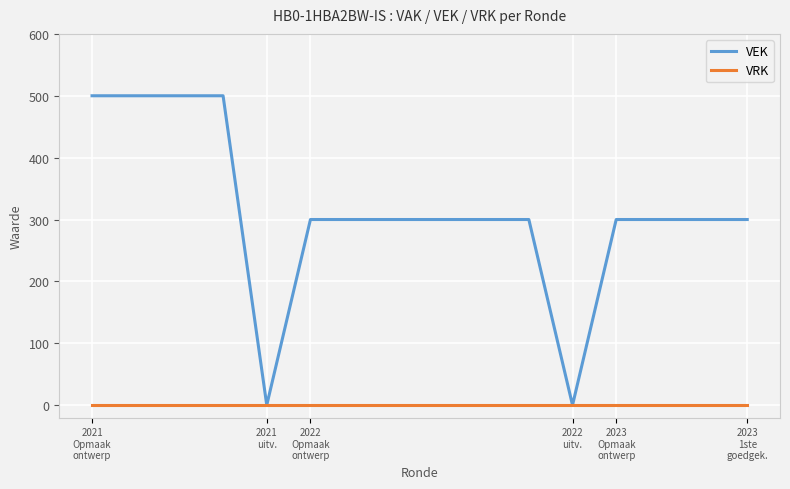

Which series has the largest total across all categories?

VEK